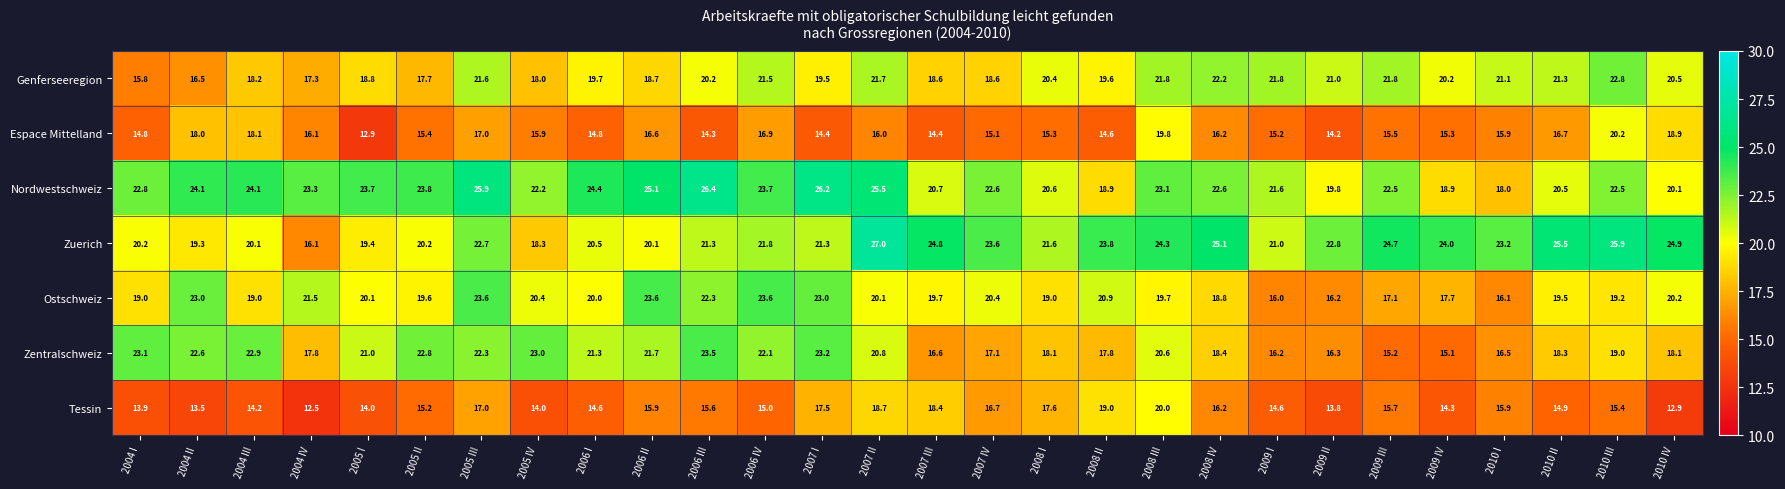

What is the approximate value of Nordwestschweiz at 2004 IV?

23.3